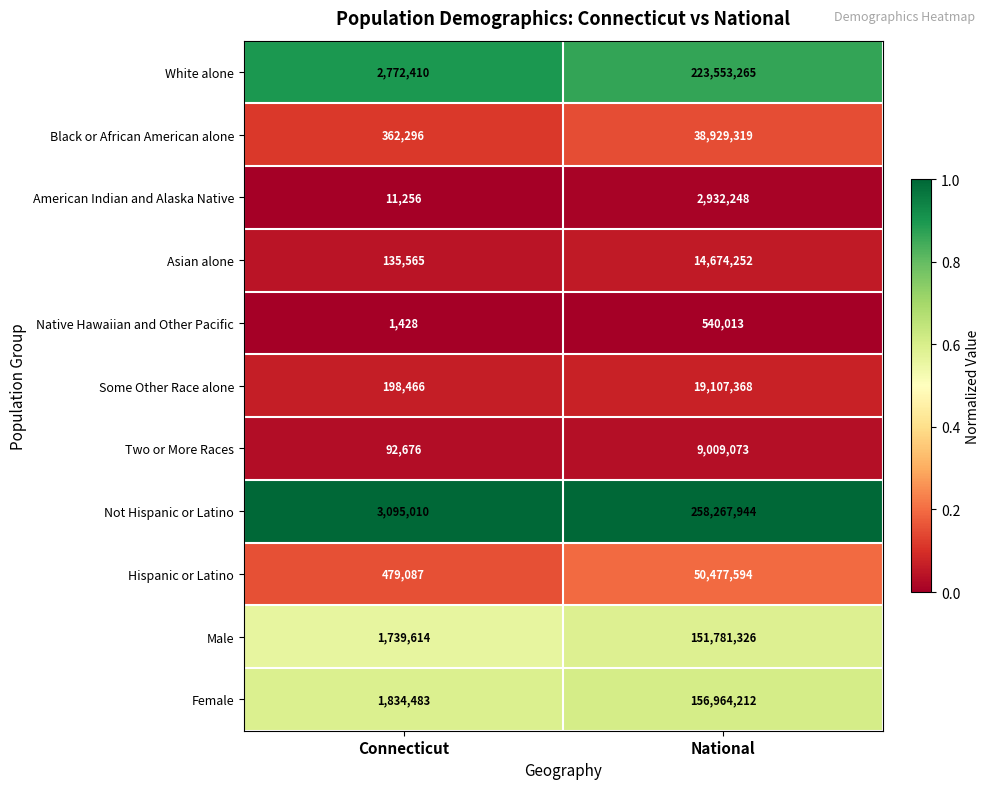

What is the greatest value displayed?

258267944